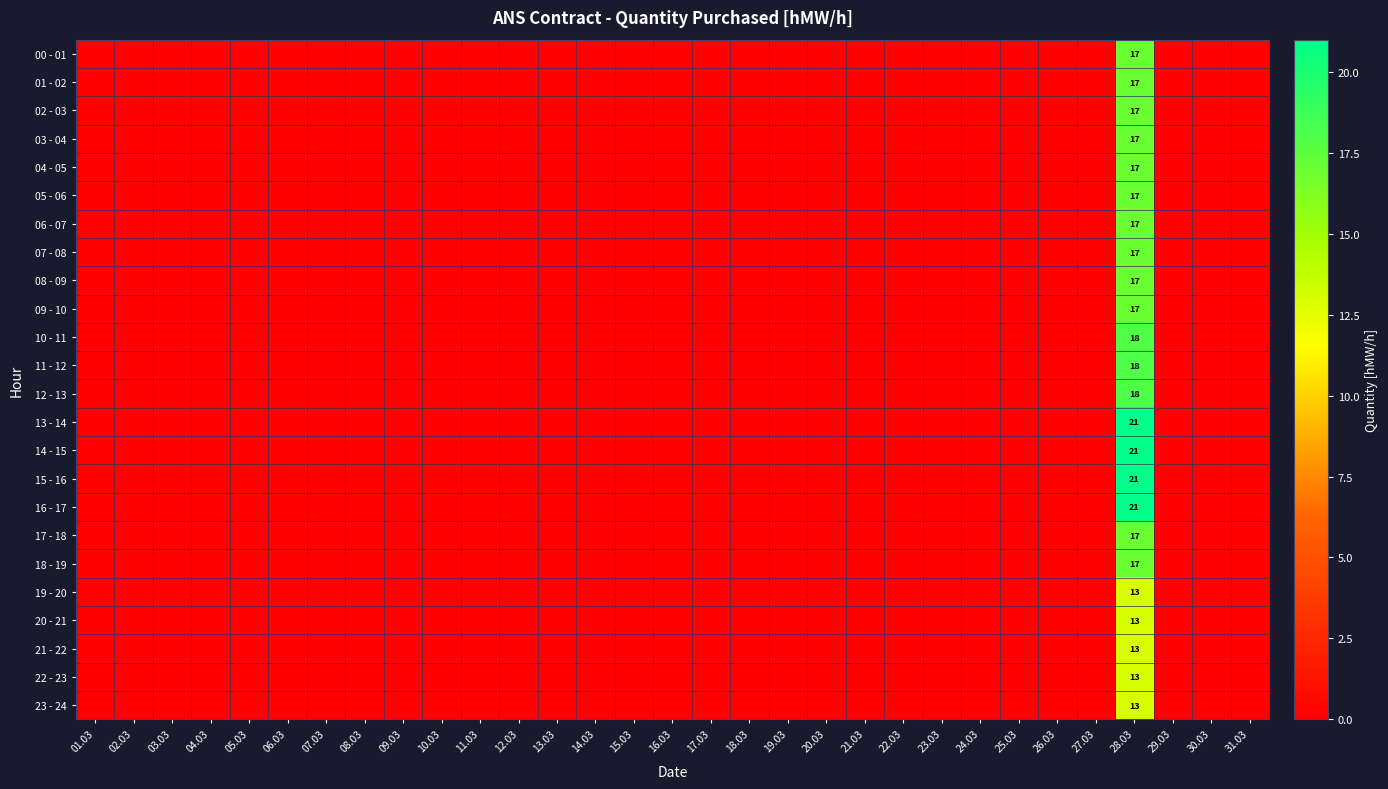

How many distinct data groups are displayed?

24